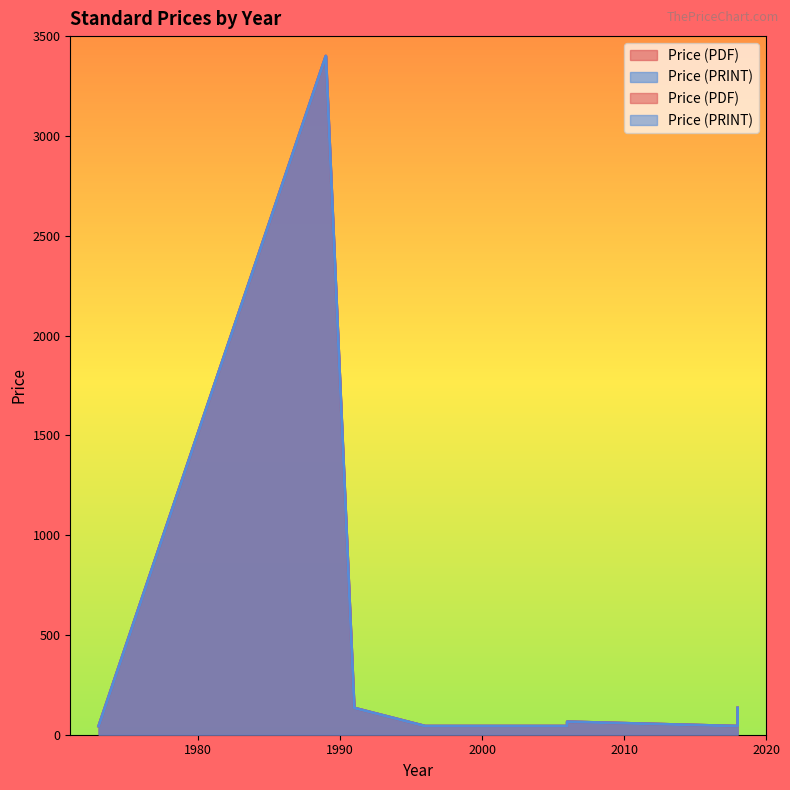

Rank the categories by Price (PDF) value from lowest to highest.

2006, 1996, 2006, 2018, 1973, 2006, 2018, 1991, 1989